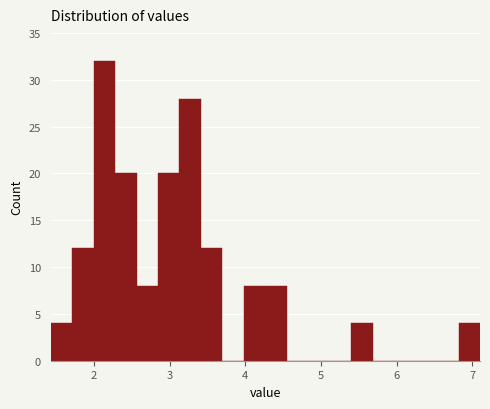

Read against the x-axis, roughly where is the centre of the tallest bar?

2.1